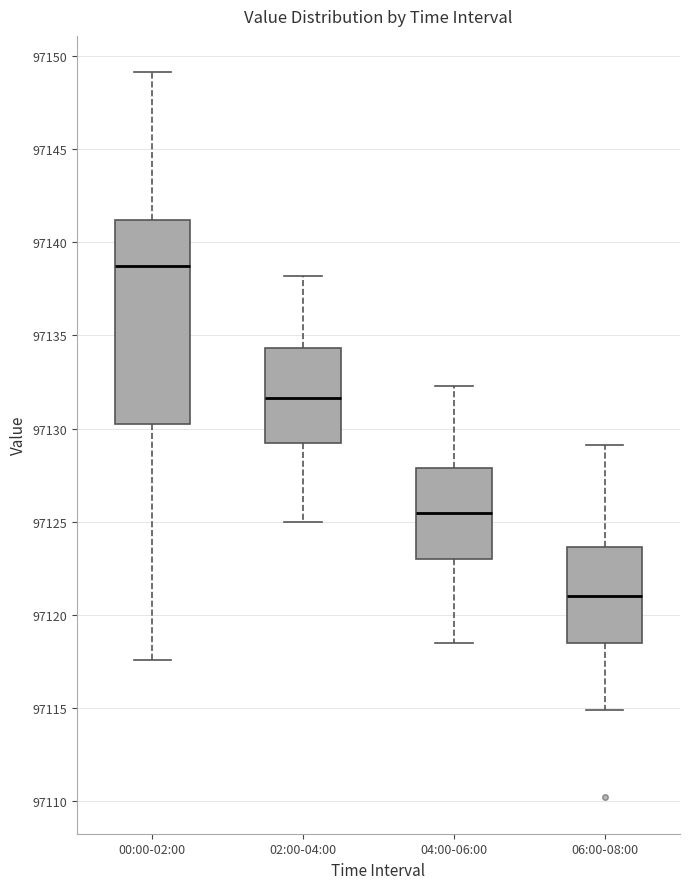

Reading left to right, transcribe this box plot: for each box, give where its median line is, the range the box spans, and where its two whiskers end, as read against the y-axis. The values are not printed on the chart, so give them approximately, as read against the axis.

00:00-02:00: median 97138.5, box 97130.0 to 97141.0, whiskers 97117.5 to 97149.0
02:00-04:00: median 97131.5, box 97129.0 to 97134.5, whiskers 97125.0 to 97138.0
04:00-06:00: median 97125.5, box 97123.0 to 97128.0, whiskers 97118.5 to 97132.5
06:00-08:00: median 97121.0, box 97118.5 to 97123.5, whiskers 97115.0 to 97129.0